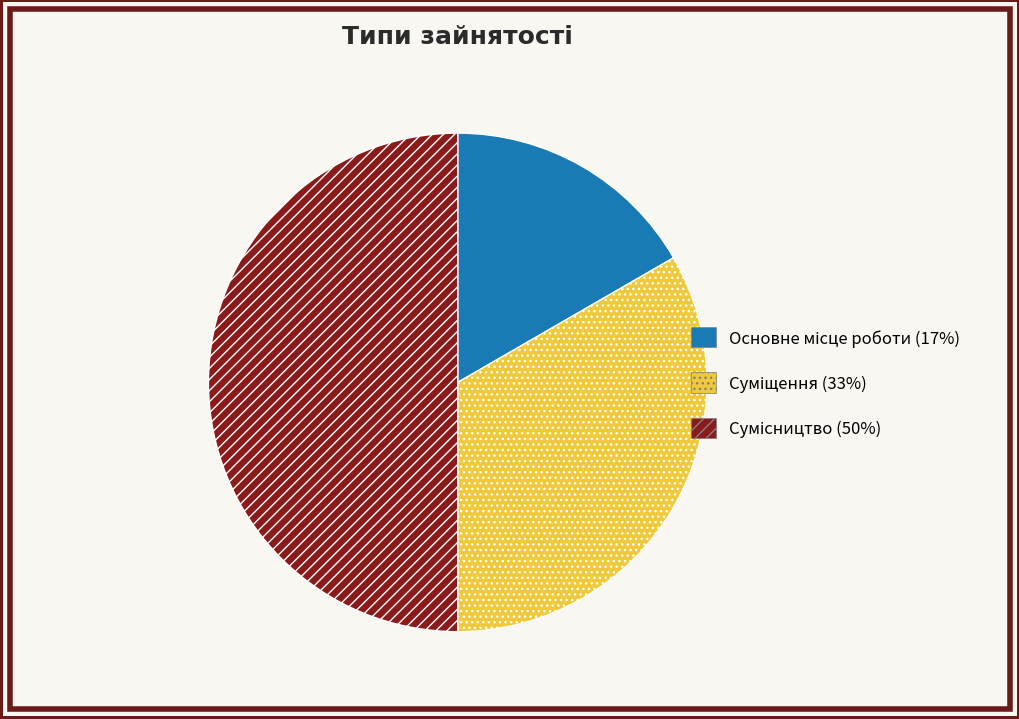

To the nearest percent, what portion does Основне місце роботи represent?

17%